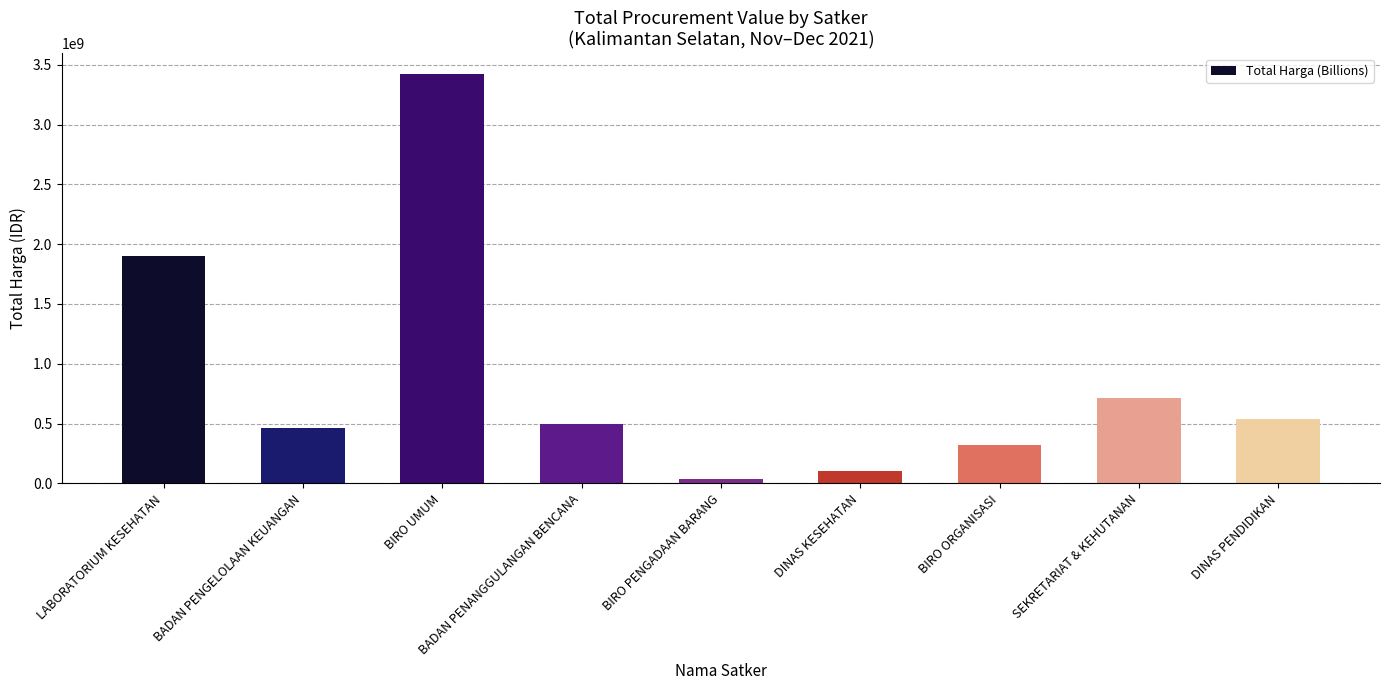

At which category does the chart reach its peak across all series?

BIRO UMUM